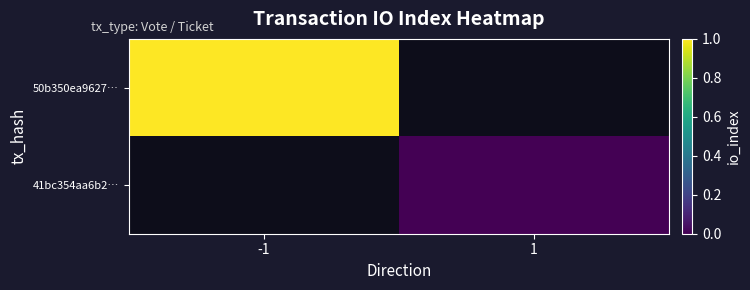

The value of 50b350ea9627… at -1 is 1.4. True or false?

False